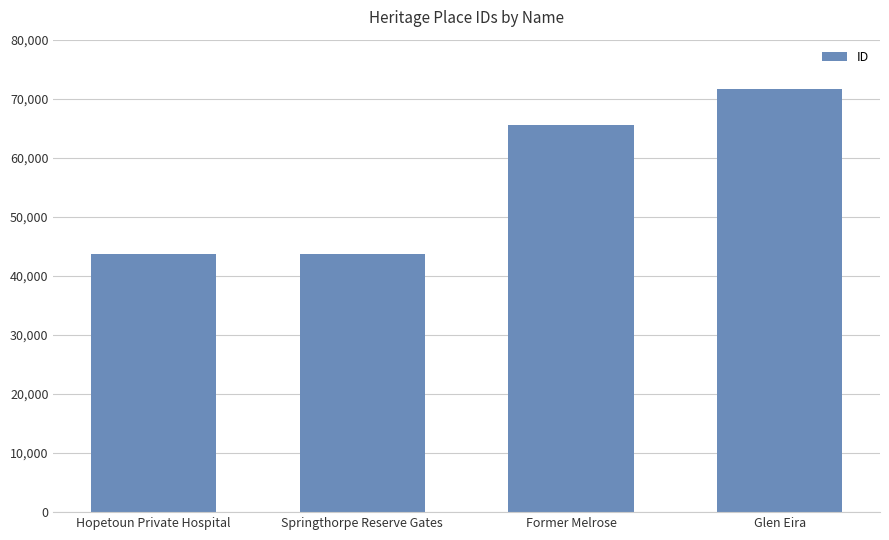

What is the average value?

56176